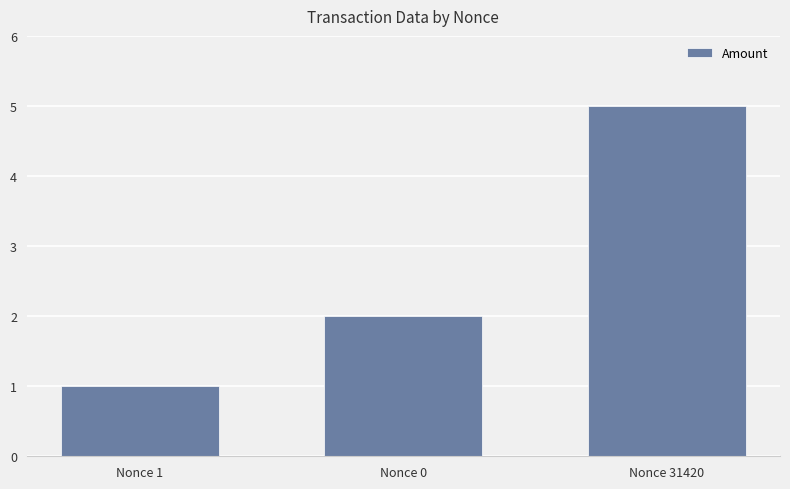

True or false: the data shows 3 at Nonce 31420.

False